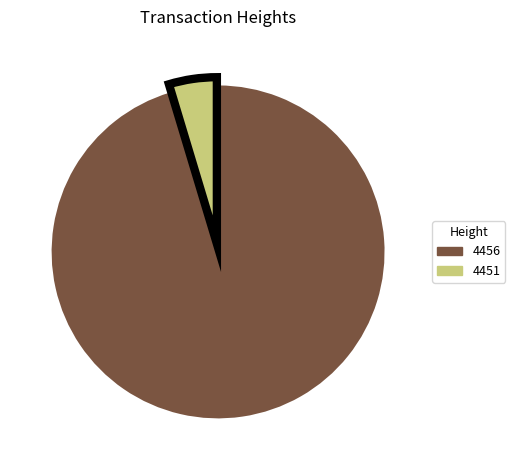

Which category has the biggest portion of the pie?

4456